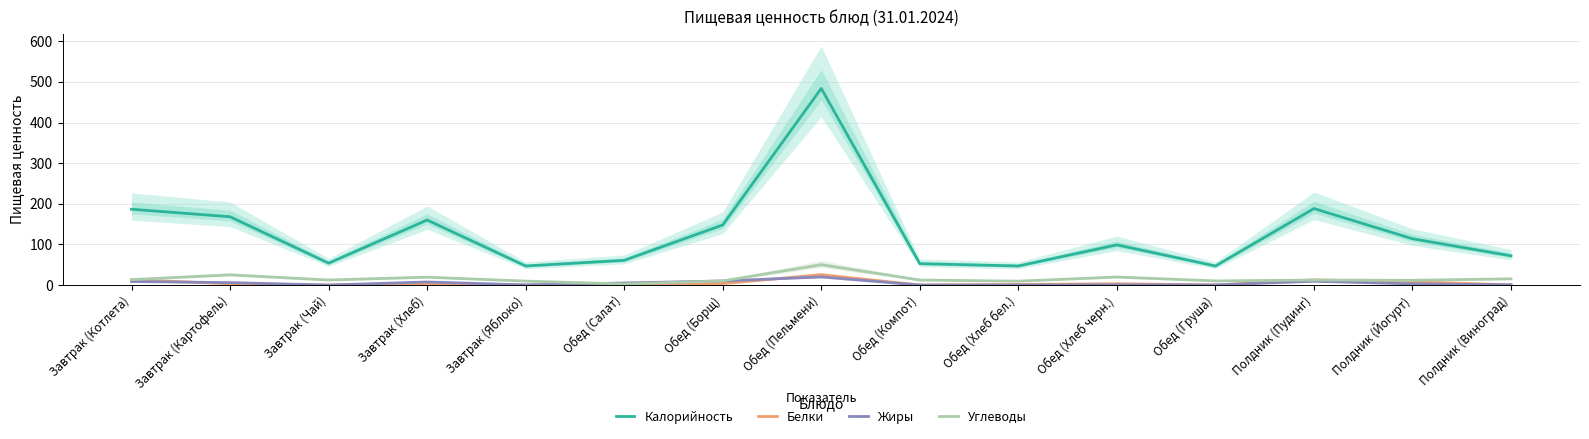

At which category does the chart reach its peak across all series?

Обед (Пельмени)